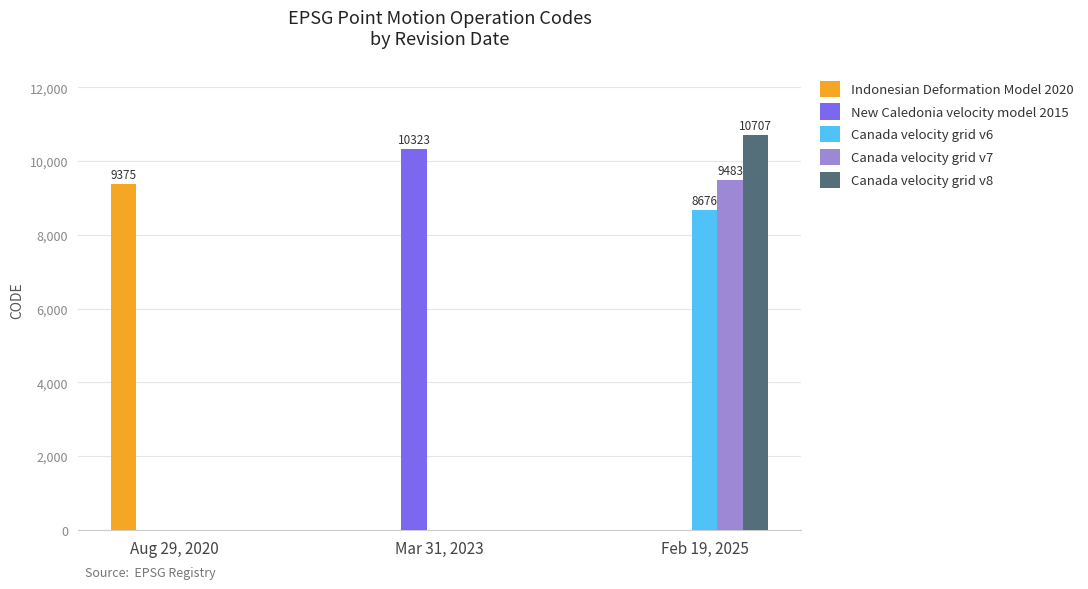

The value of Indonesian Deformation Model 2020 at Aug 29, 2020 is 9375. True or false?

True